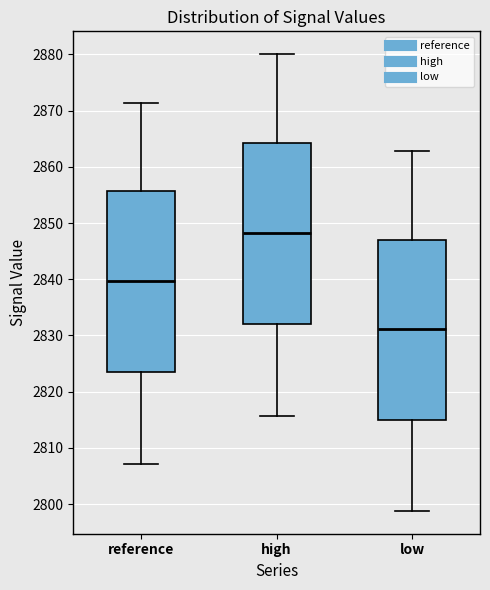

Where does the upper whisker of the box for low end on the y-axis? The values are not printed on the chart, so give them approximately, as read against the axis.

2863